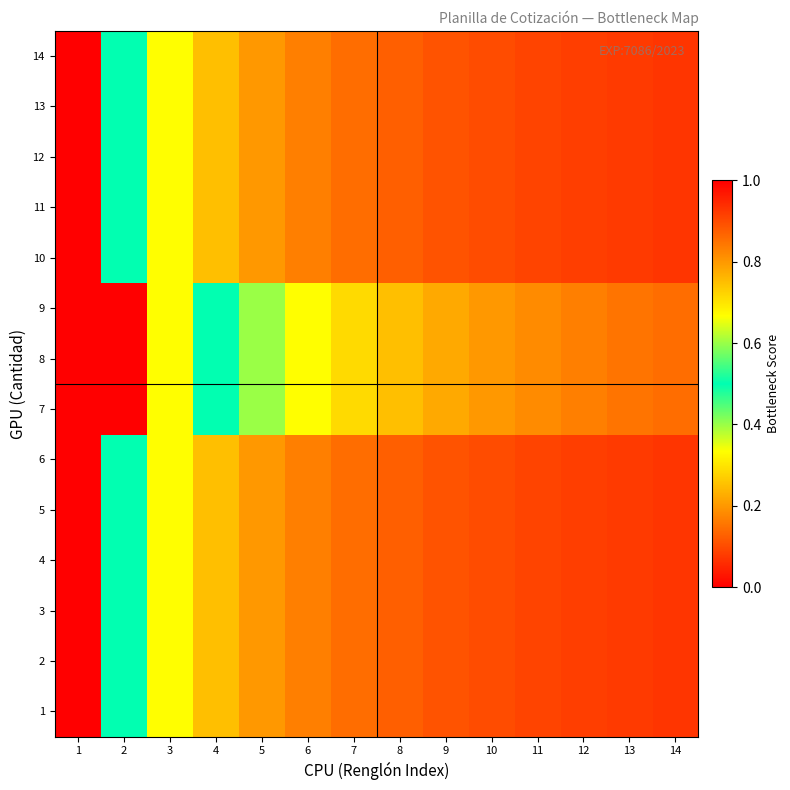

Reading right to left, transcribe all the data shown in this chart.

1: 14=0.9	13=0.9	12=0.9	11=0.9	10=0.9	9=0.9	8=0.9	7=0.9	6=0.8	5=0.8	4=0.7	3=0.7	2=0.5	1=0.0
2: 14=0.9	13=0.9	12=0.9	11=0.9	10=0.9	9=0.9	8=0.9	7=0.9	6=0.8	5=0.8	4=0.7	3=0.7	2=0.5	1=0.0
3: 14=0.9	13=0.9	12=0.9	11=0.9	10=0.9	9=0.9	8=0.9	7=0.9	6=0.8	5=0.8	4=0.7	3=0.7	2=0.5	1=0.0
4: 14=0.9	13=0.9	12=0.9	11=0.9	10=0.9	9=0.9	8=0.9	7=0.9	6=0.8	5=0.8	4=0.7	3=0.7	2=0.5	1=0.0
5: 14=0.9	13=0.9	12=0.9	11=0.9	10=0.9	9=0.9	8=0.9	7=0.9	6=0.8	5=0.8	4=0.7	3=0.7	2=0.5	1=0.0
6: 14=0.9	13=0.9	12=0.9	11=0.9	10=0.9	9=0.9	8=0.9	7=0.9	6=0.8	5=0.8	4=0.7	3=0.7	2=0.5	1=0.0
7: 14=0.9	13=0.8	12=0.8	11=0.8	10=0.8	9=0.8	8=0.7	7=0.7	6=0.7	5=0.6	4=0.5	3=0.3	2=0.0	1=1.0
8: 14=0.9	13=0.8	12=0.8	11=0.8	10=0.8	9=0.8	8=0.7	7=0.7	6=0.7	5=0.6	4=0.5	3=0.3	2=0.0	1=1.0
9: 14=0.9	13=0.8	12=0.8	11=0.8	10=0.8	9=0.8	8=0.7	7=0.7	6=0.7	5=0.6	4=0.5	3=0.3	2=0.0	1=1.0
10: 14=0.9	13=0.9	12=0.9	11=0.9	10=0.9	9=0.9	8=0.9	7=0.9	6=0.8	5=0.8	4=0.7	3=0.7	2=0.5	1=0.0
11: 14=0.9	13=0.9	12=0.9	11=0.9	10=0.9	9=0.9	8=0.9	7=0.9	6=0.8	5=0.8	4=0.7	3=0.7	2=0.5	1=0.0
12: 14=0.9	13=0.9	12=0.9	11=0.9	10=0.9	9=0.9	8=0.9	7=0.9	6=0.8	5=0.8	4=0.7	3=0.7	2=0.5	1=0.0
13: 14=0.9	13=0.9	12=0.9	11=0.9	10=0.9	9=0.9	8=0.9	7=0.9	6=0.8	5=0.8	4=0.7	3=0.7	2=0.5	1=0.0
14: 14=0.9	13=0.9	12=0.9	11=0.9	10=0.9	9=0.9	8=0.9	7=0.9	6=0.8	5=0.8	4=0.7	3=0.7	2=0.5	1=0.0